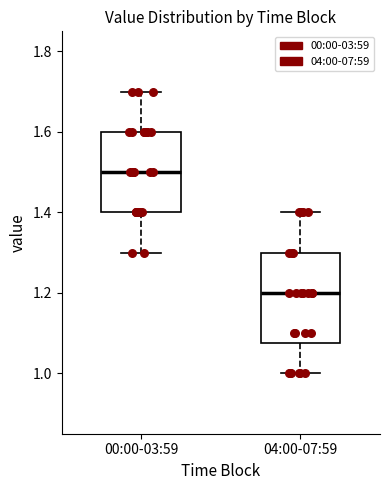

Which box has the lowest median line?

04:00-07:59